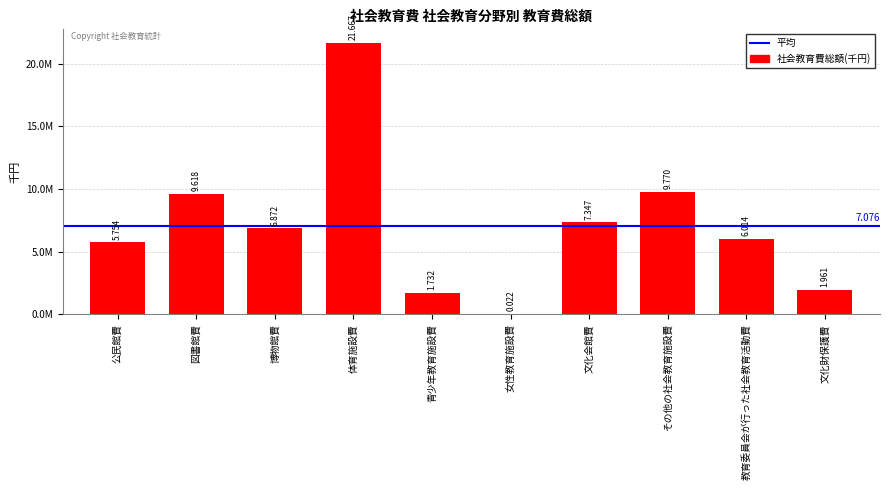

Approximately how many times larger is the value at 文化財保護費 compared to 教育委員会が行った社会教育活動費?

0.3